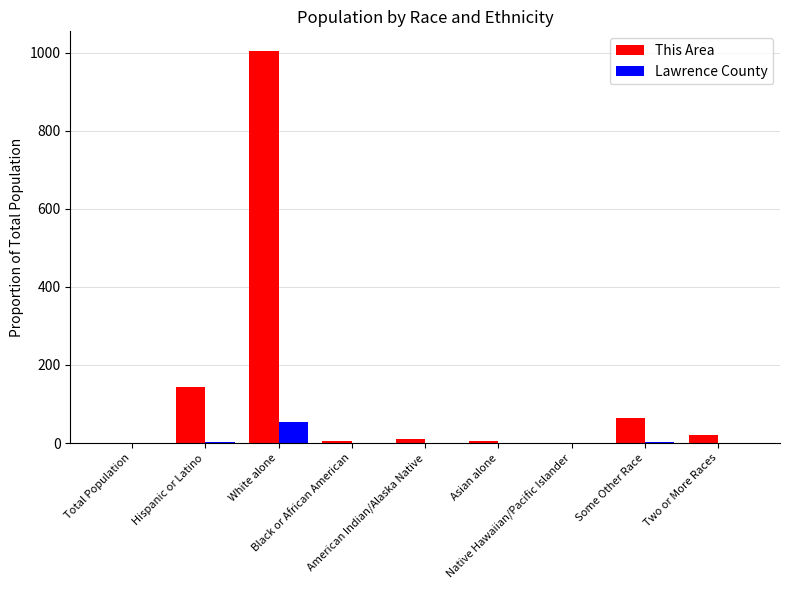

What is the maximum value shown in the chart?

1004.2